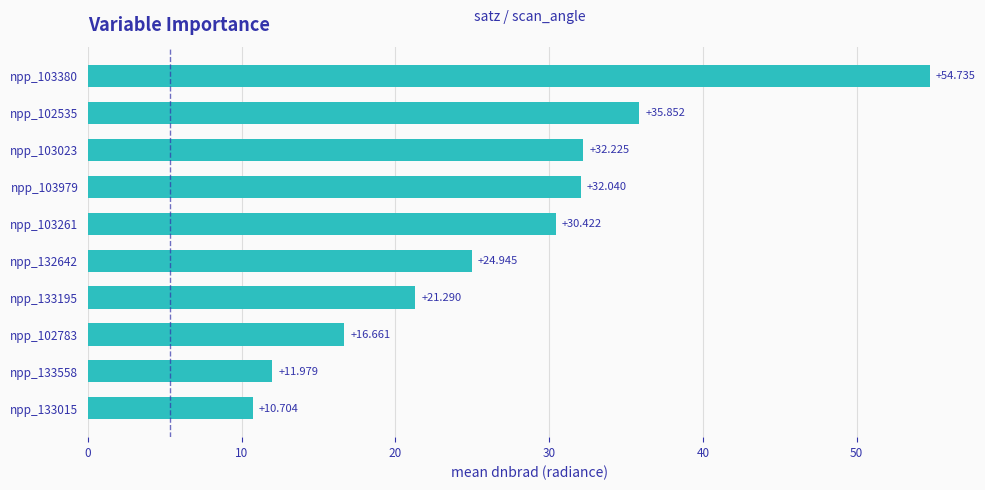

How many categories are shown in the chart?

10